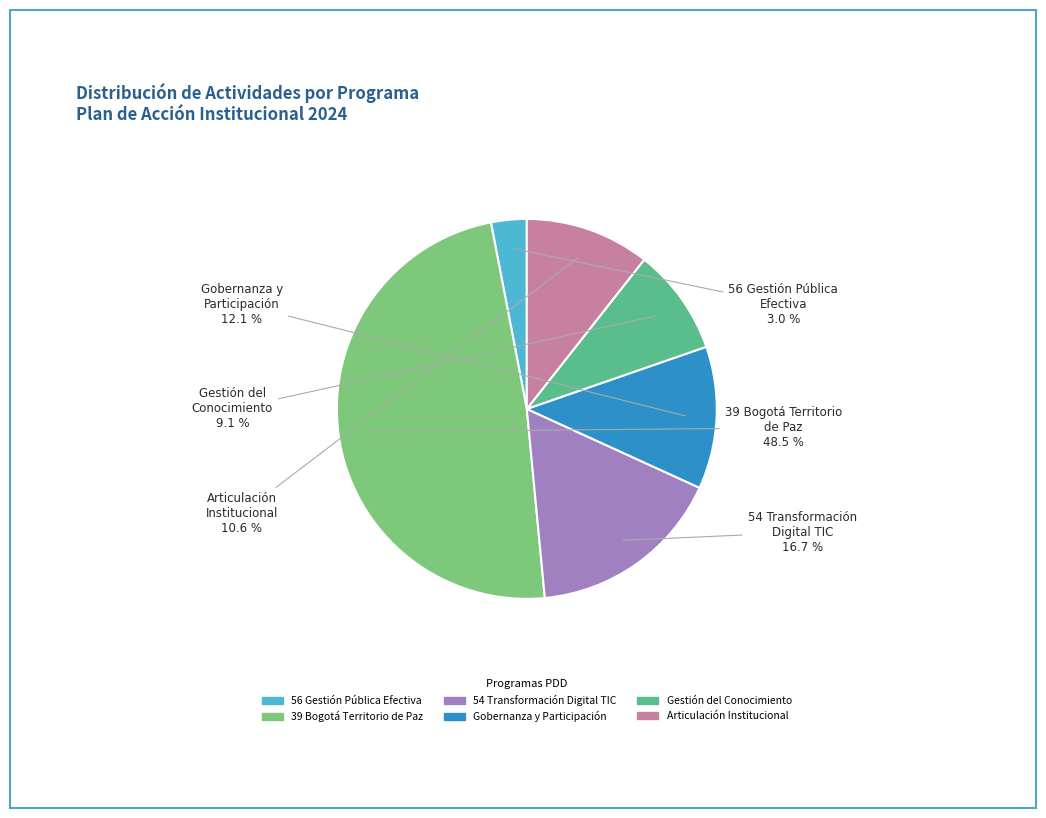

Is there any slice that represents more than half of the pie?

No